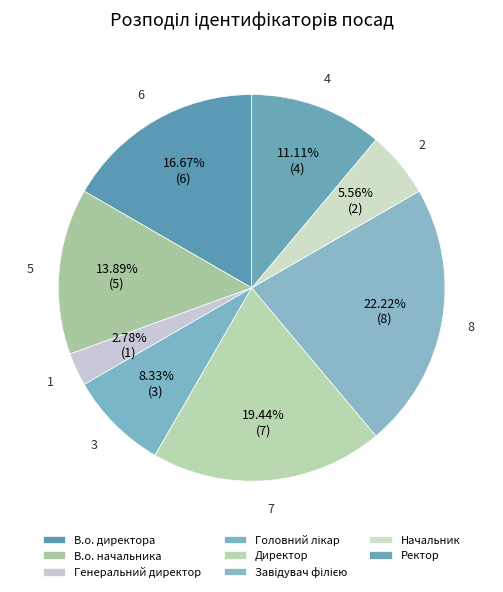

To the nearest percent, what portion does Завідувач філією represent?

22%